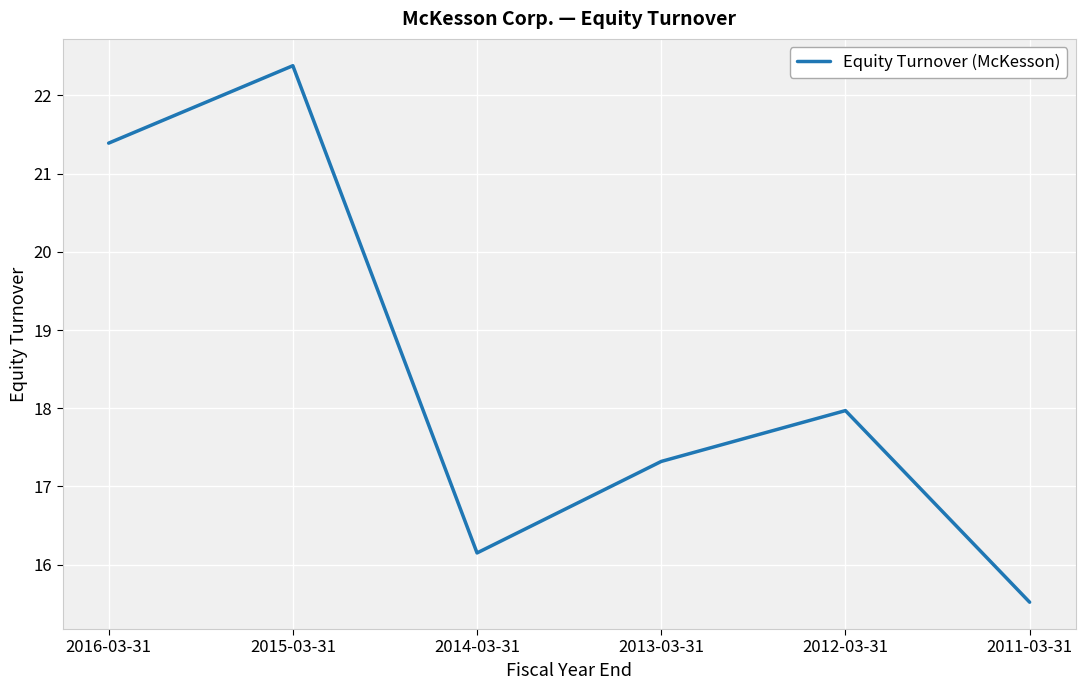

What is the change in value from 2015-03-31 to 2013-03-31?

-5.1